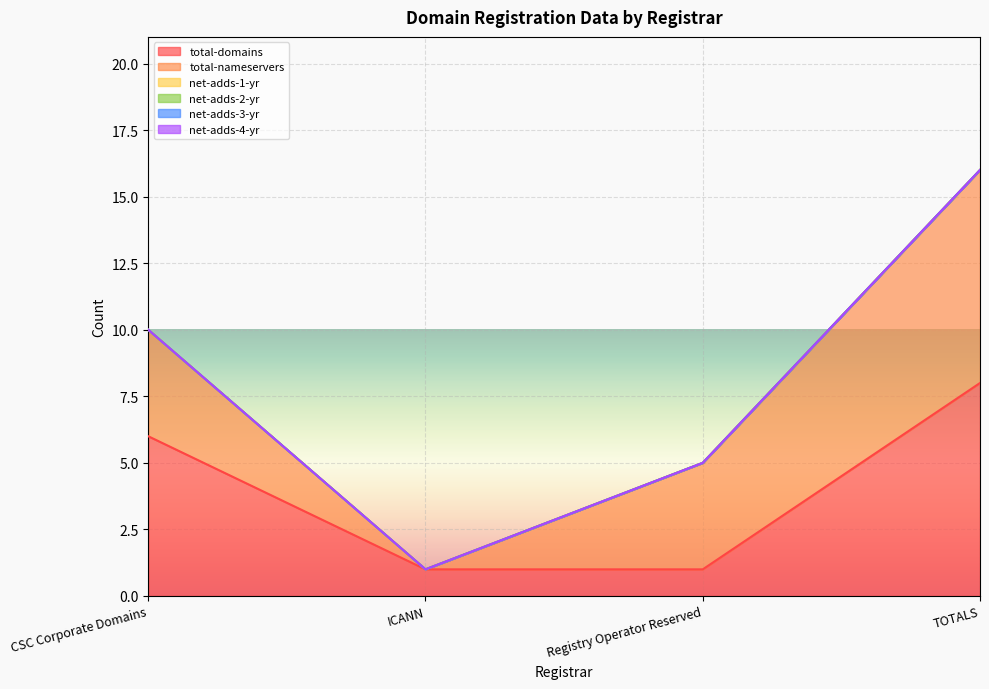

Which category has the lowest value across all series?

ICANN